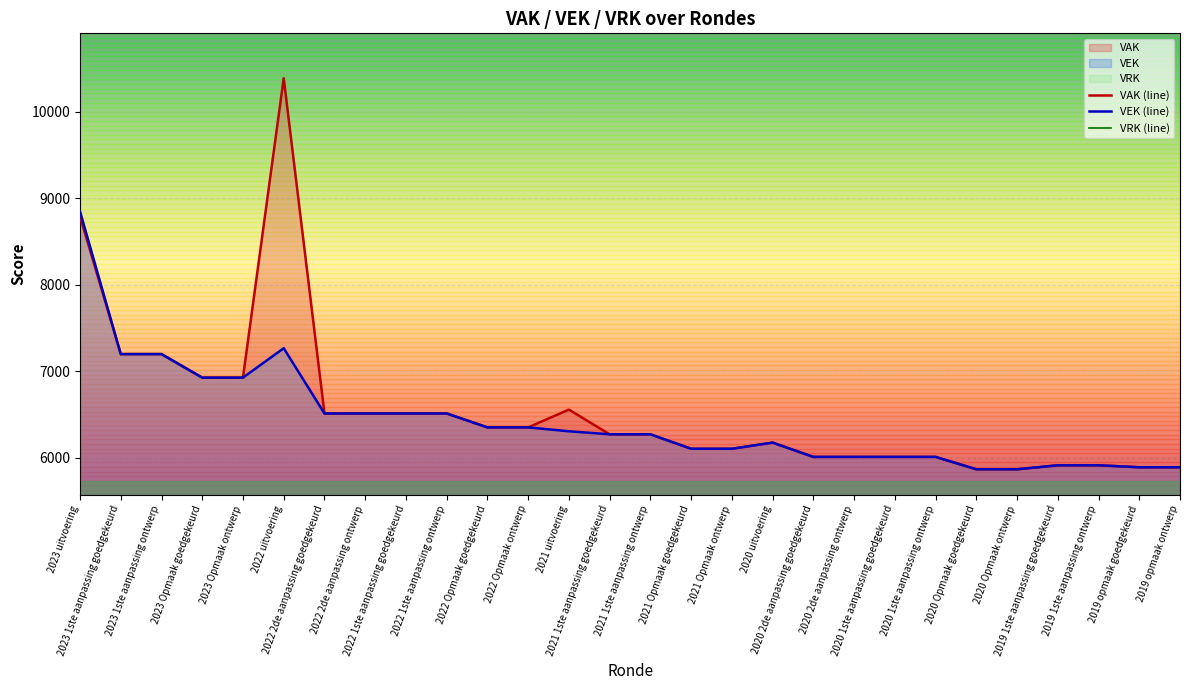

At which category does the chart reach its peak across all series?

2022 uitvoering